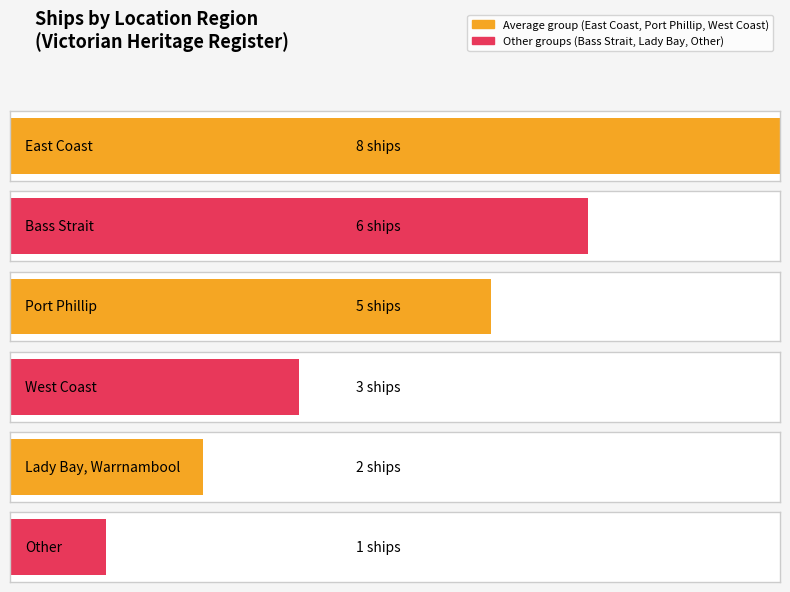

At which label does the data first exceed 5?

East Coast